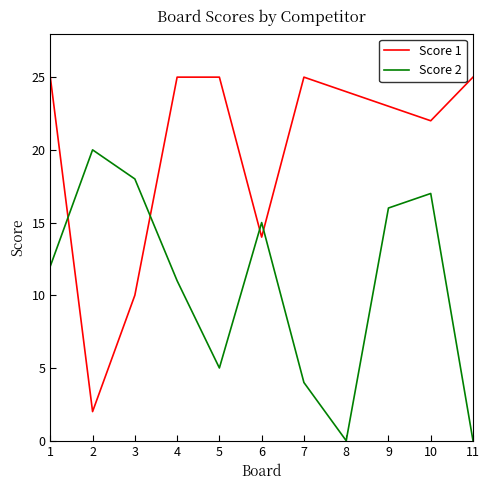

List the series in order of their overall mean, lowest first.

Score 2, Score 1